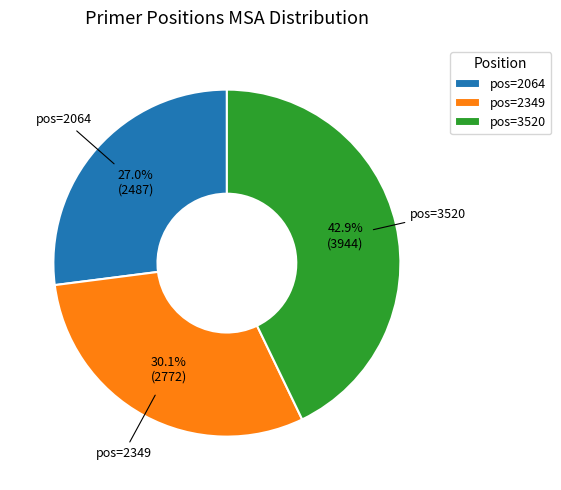

Combined, what portion of the pie is pos=2064 and pos=2349?

57.1%